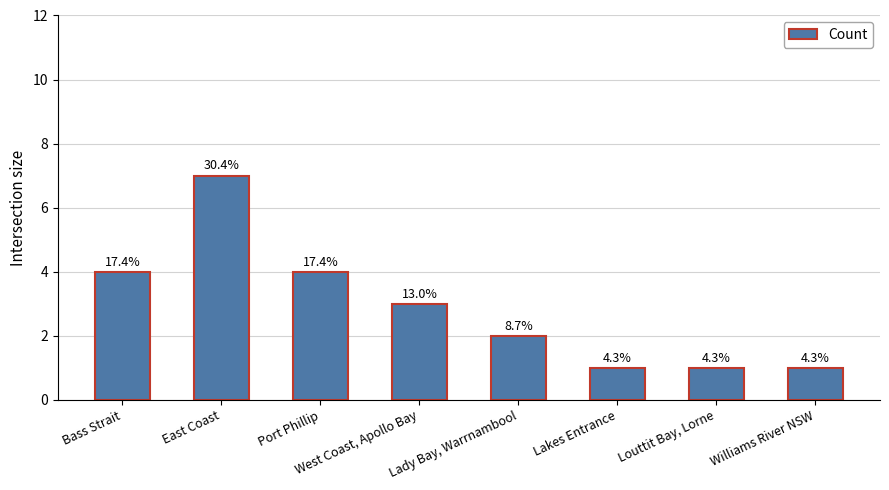

Read the value at Lakes Entrance.

1